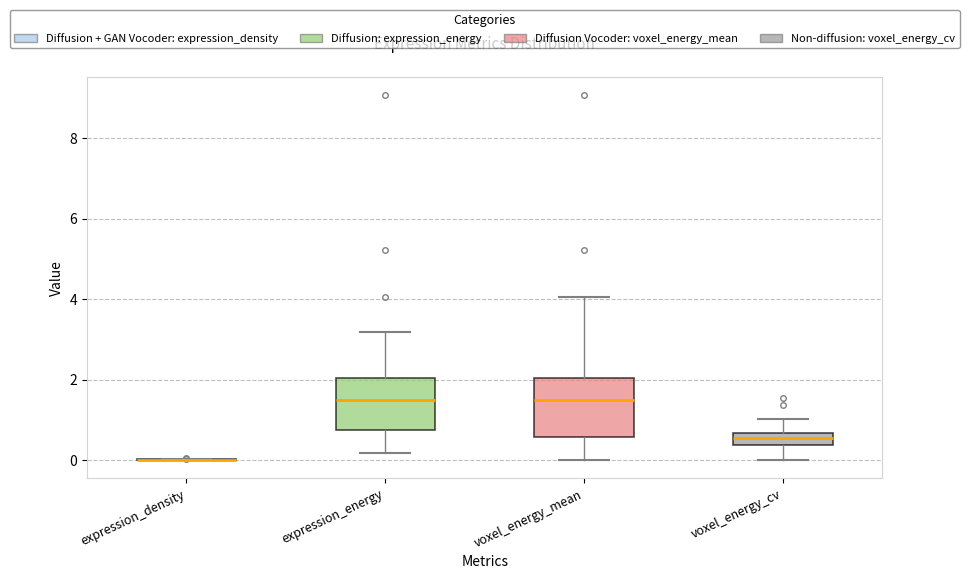

Where does the upper whisker of the box for voxel_energy_mean end on the y-axis? The values are not printed on the chart, so give them approximately, as read against the axis.

4.0